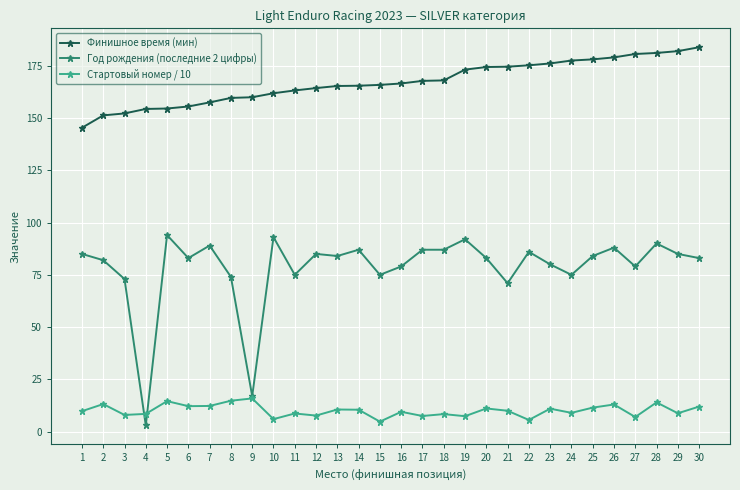

True or false: Финишное время (мин) and Год рождения (последние 2 цифры) cross at least once.

False